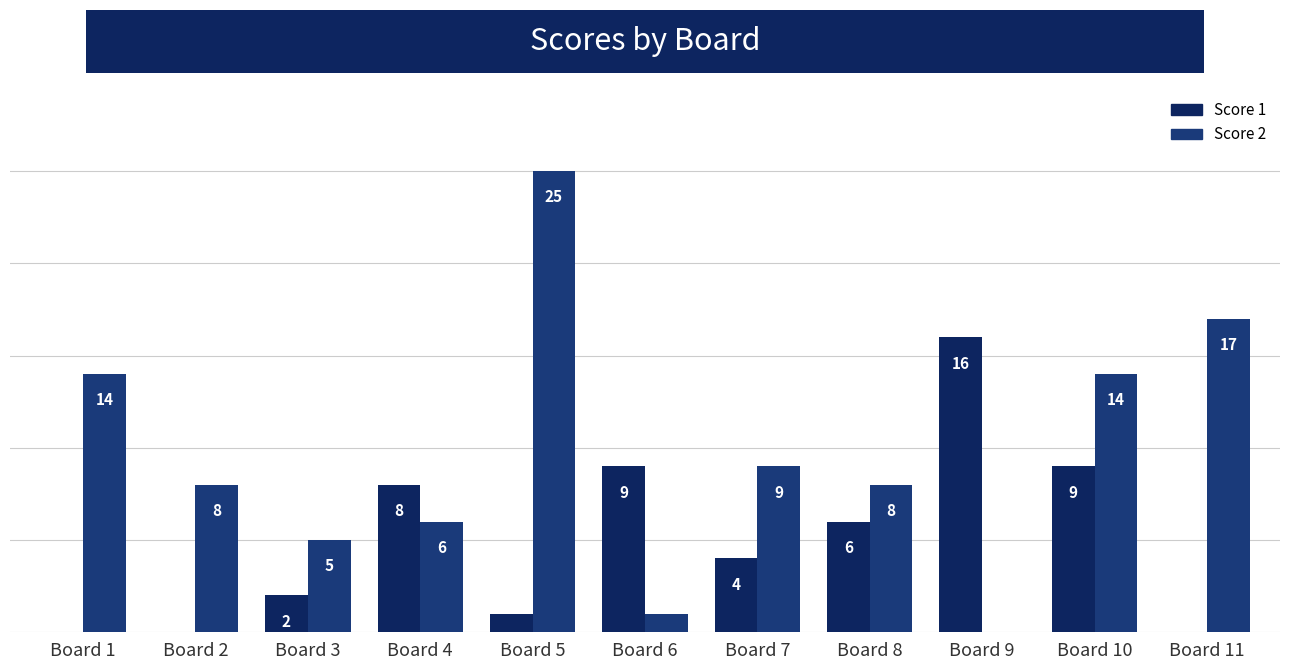

Rank the series by their maximum value, from lowest to highest.

Score 1, Score 2